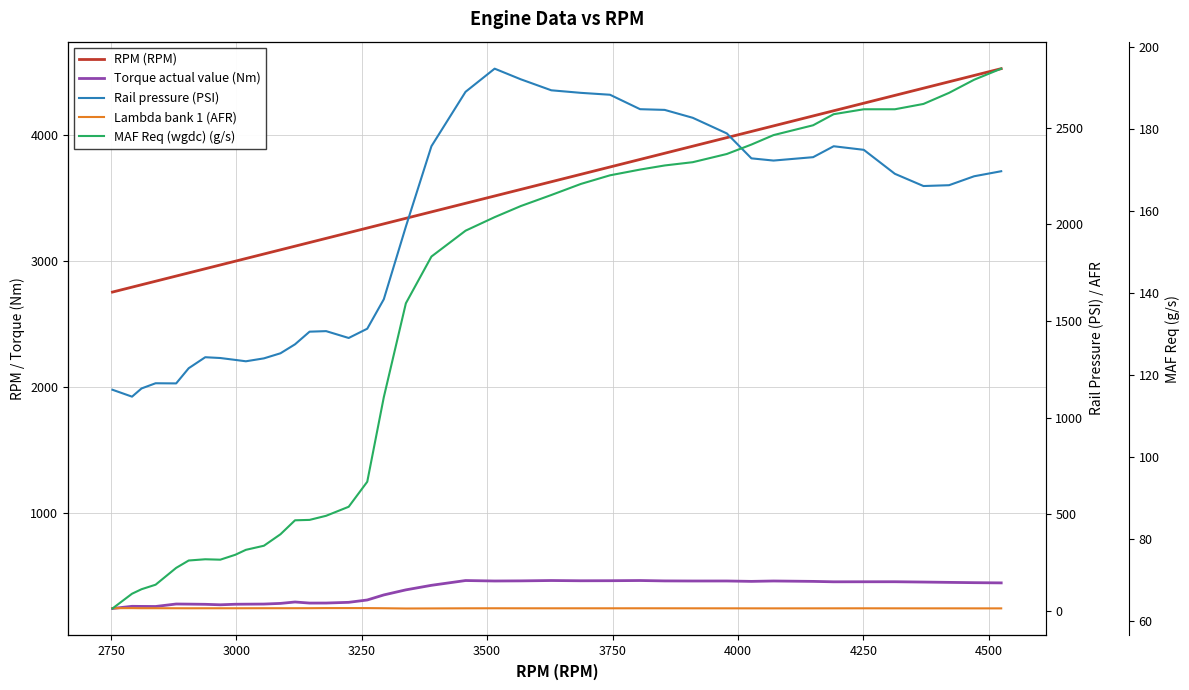

True or false: Lambda bank 1 (AFR) and MAF Req (wgdc) (g/s) cross at least once.

False